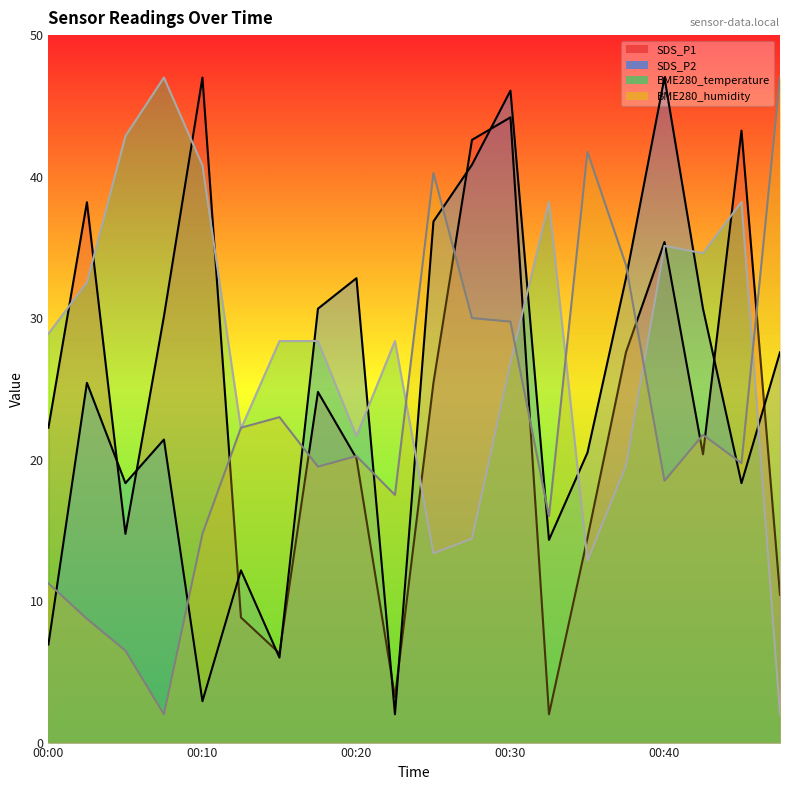

What is the difference between the maximum and minimum values in the SDS_P2 series?

45.0